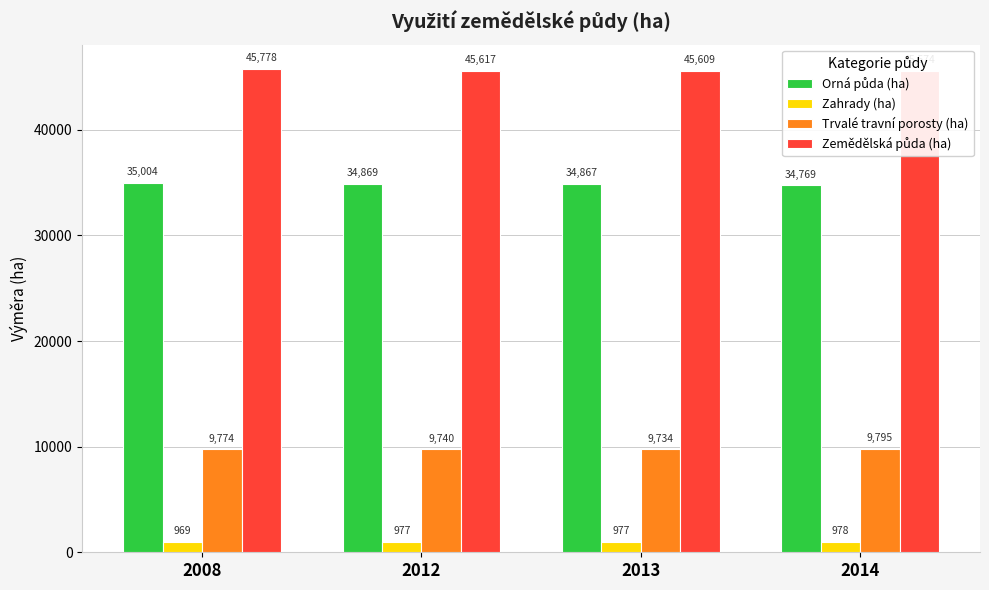

Count the number of data series in this chart.

4